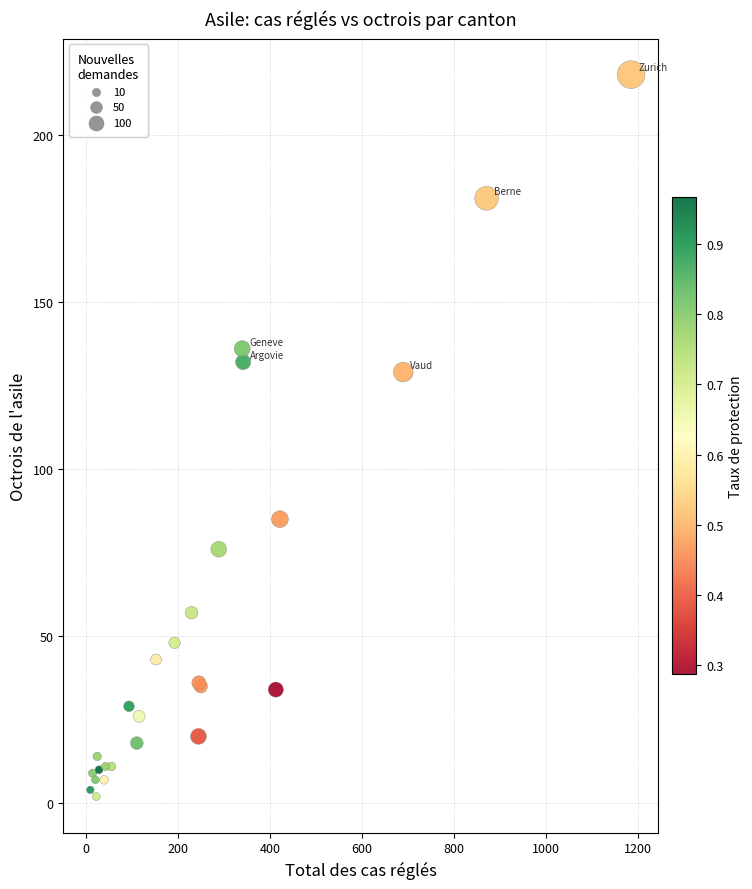

What Y value in the scatter plot is closest to 110?

129